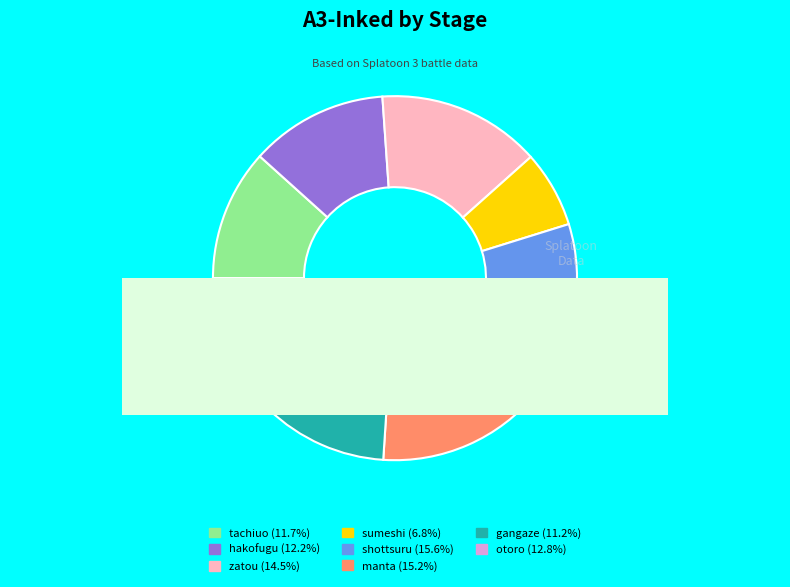

To the nearest percent, what percentage of the pie is manta?

15%